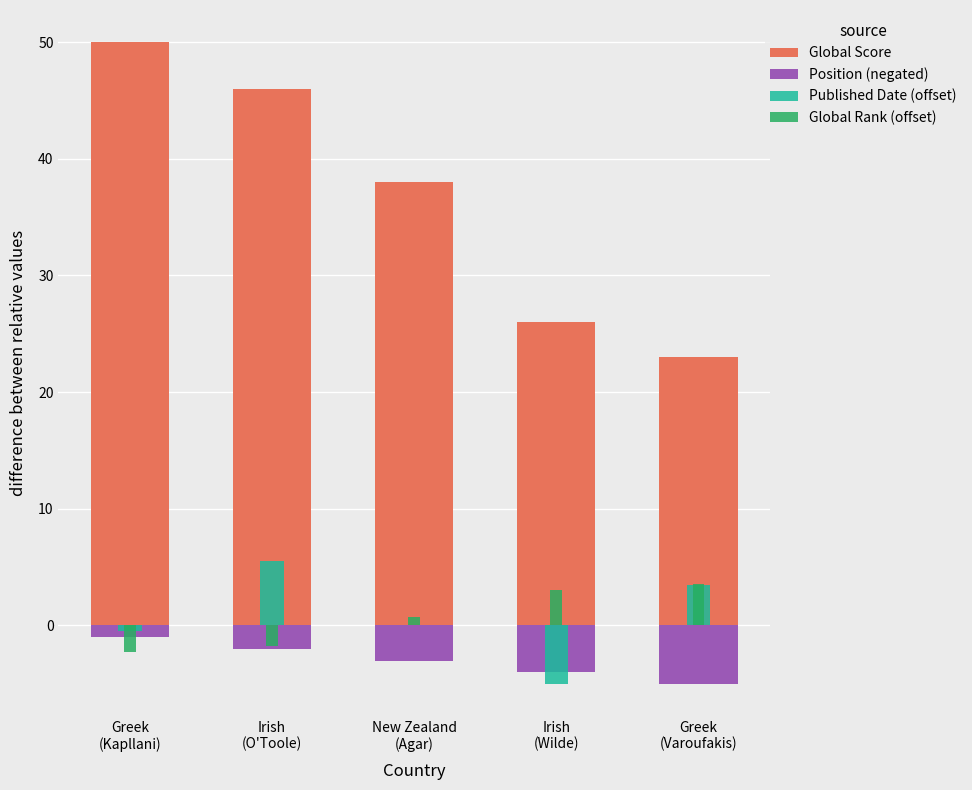

How many values in the Global Rank (offset) series exceed 0?

3